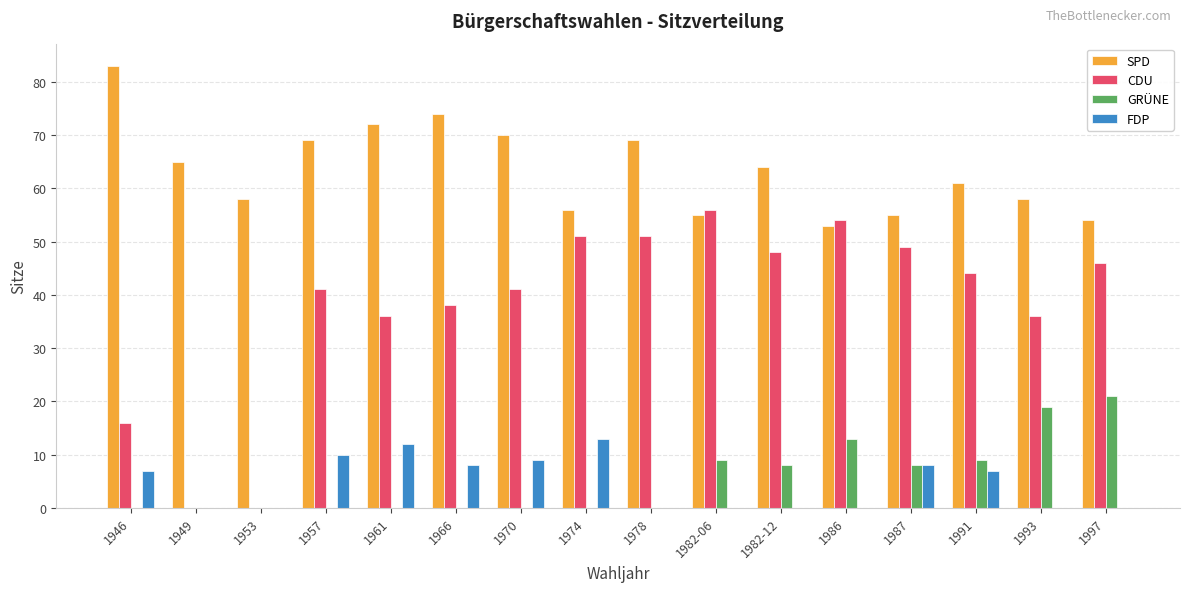

What is the sum of all CDU values?

607